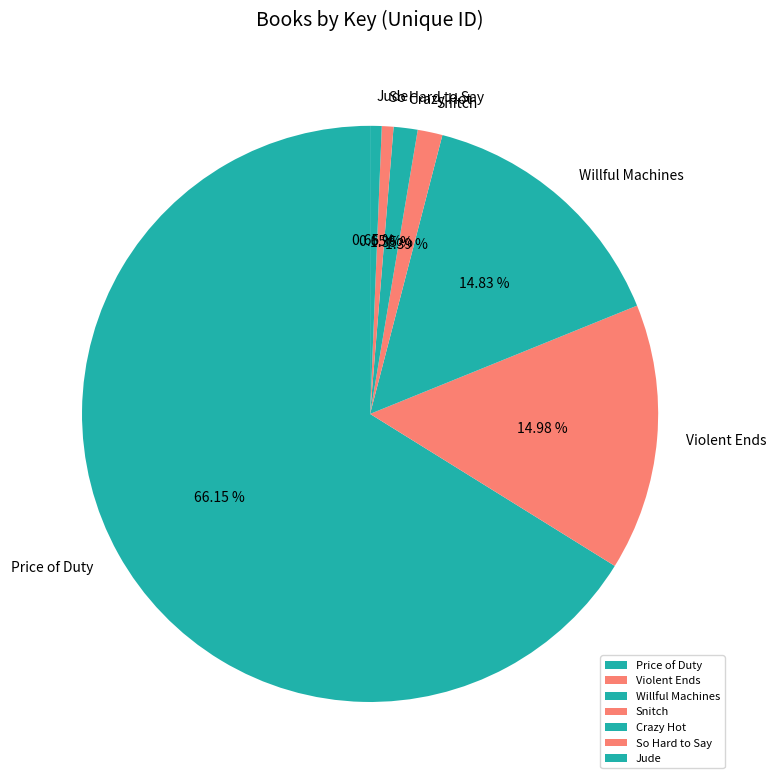

How many slices are in this pie chart?

7